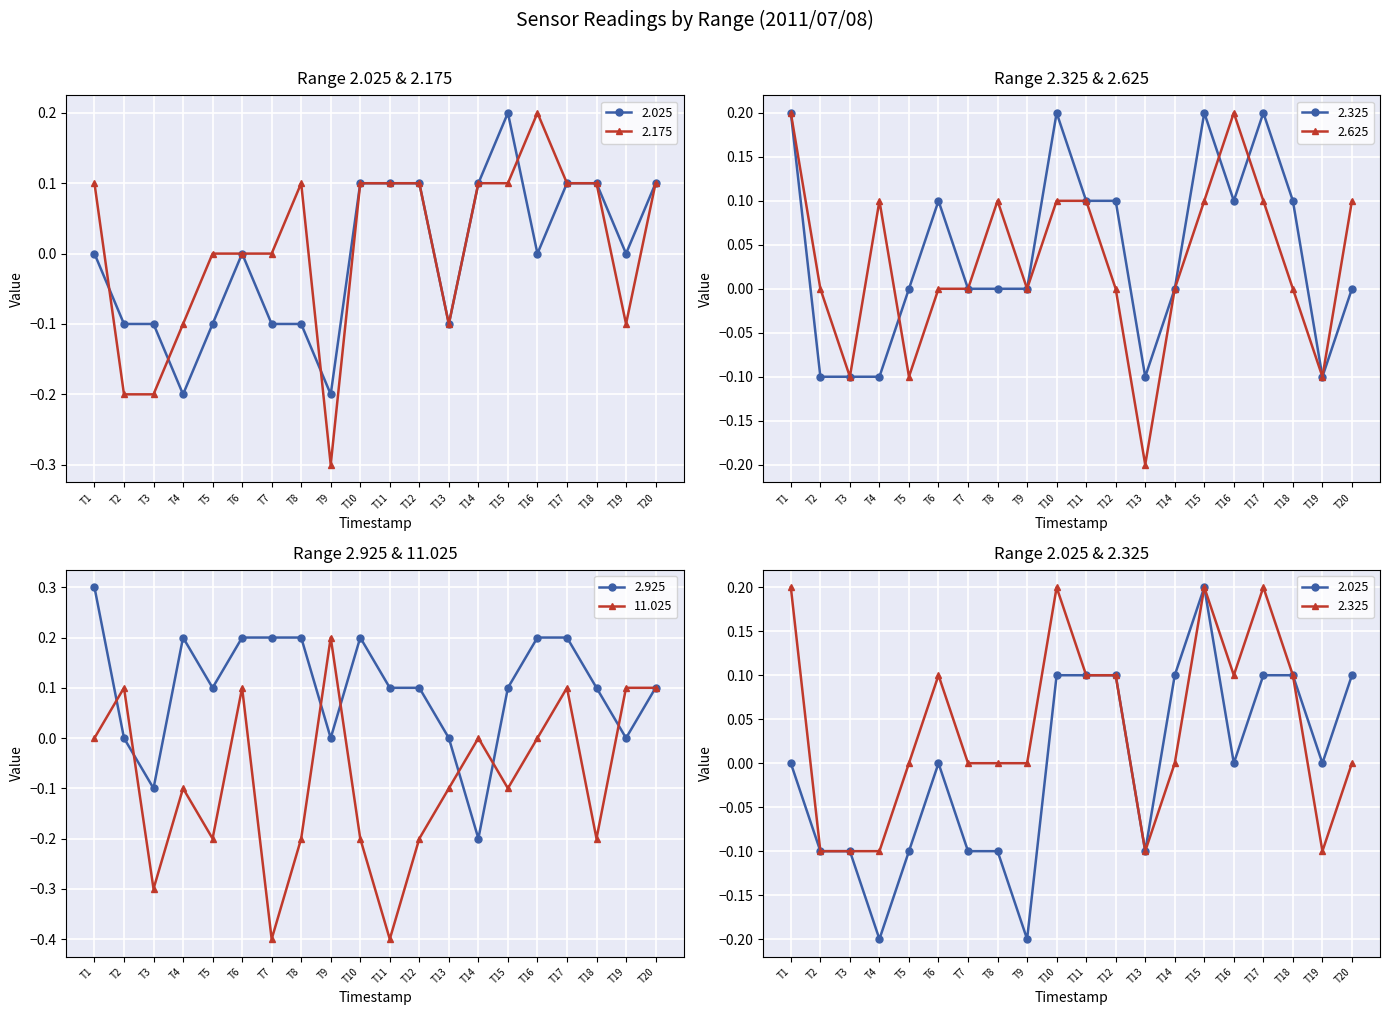

In 11.025, how many points are lower than both neighbors (excluding endpoints)?

6